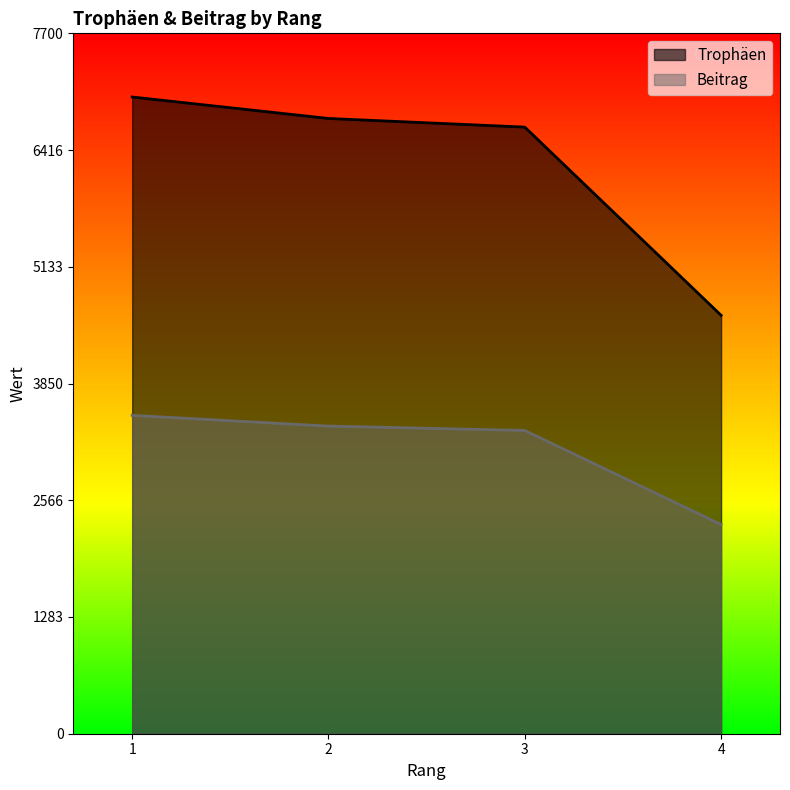

Does the chart display data point markers on the line(s)?

No